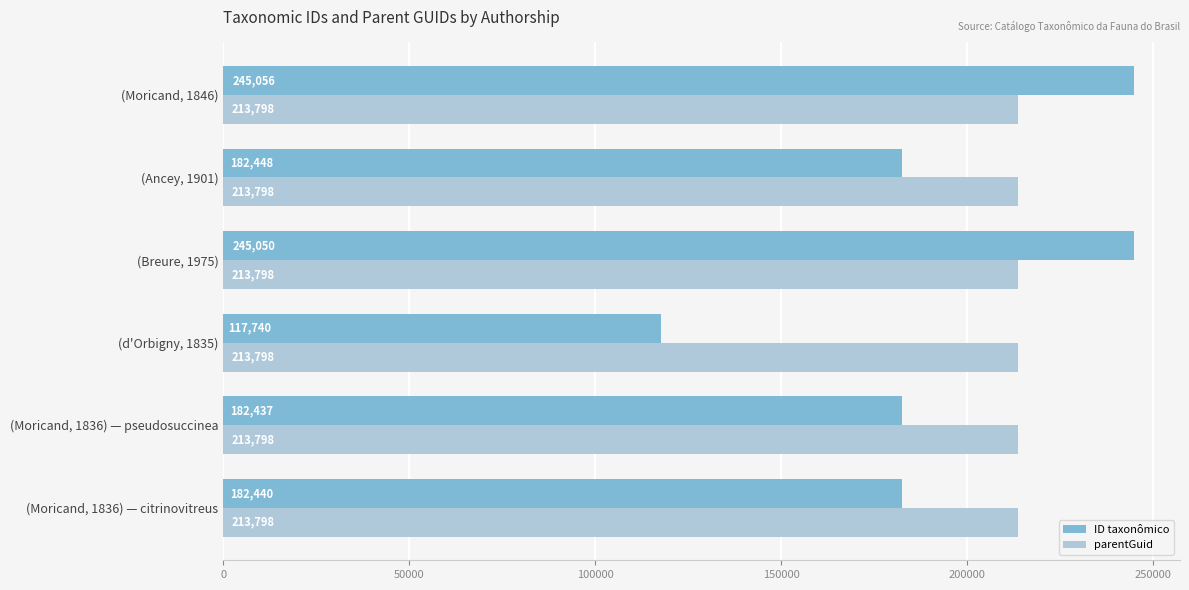

List the series in order of their overall mean, highest first.

parentGuid, ID taxonômico